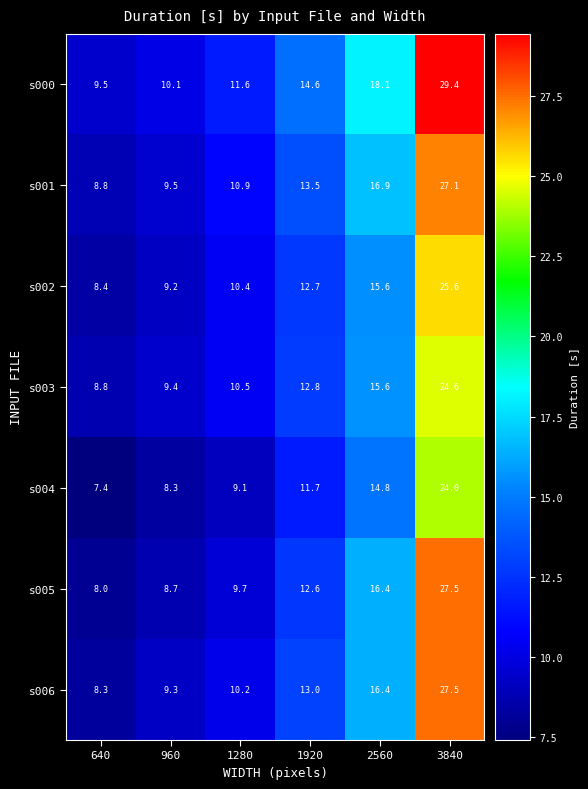

What is the difference between the second highest and second lowest values in the s001 series?

7.4